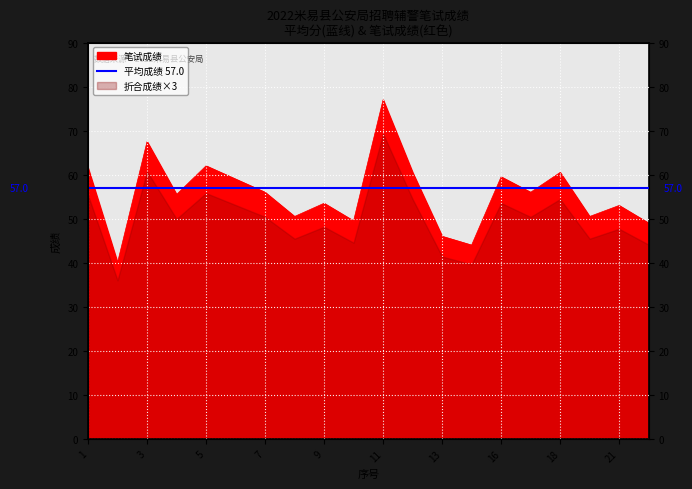

What is the smallest value displayed?

40.0